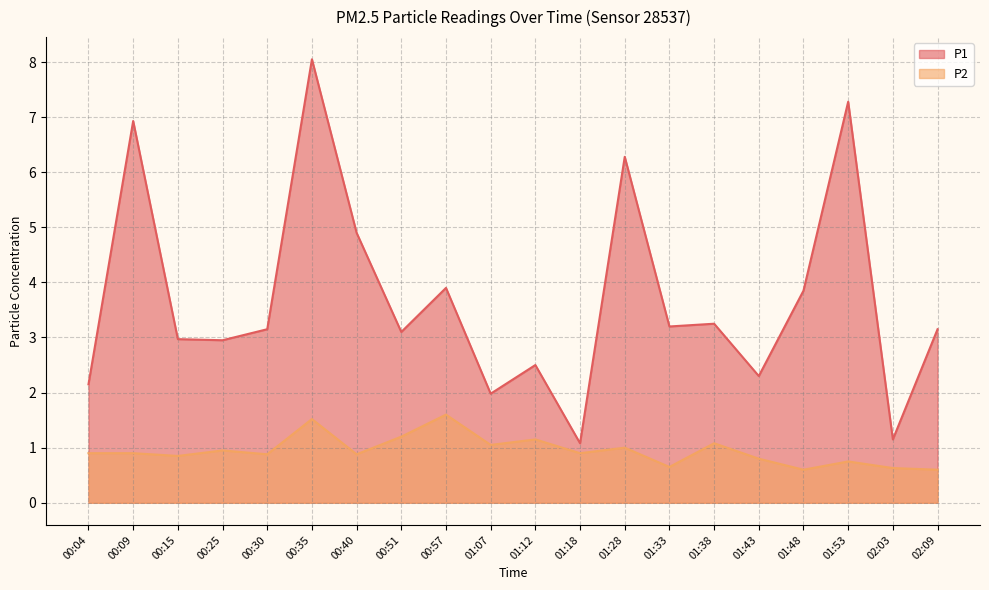

What is the label of the 17th point from the right?

00:25